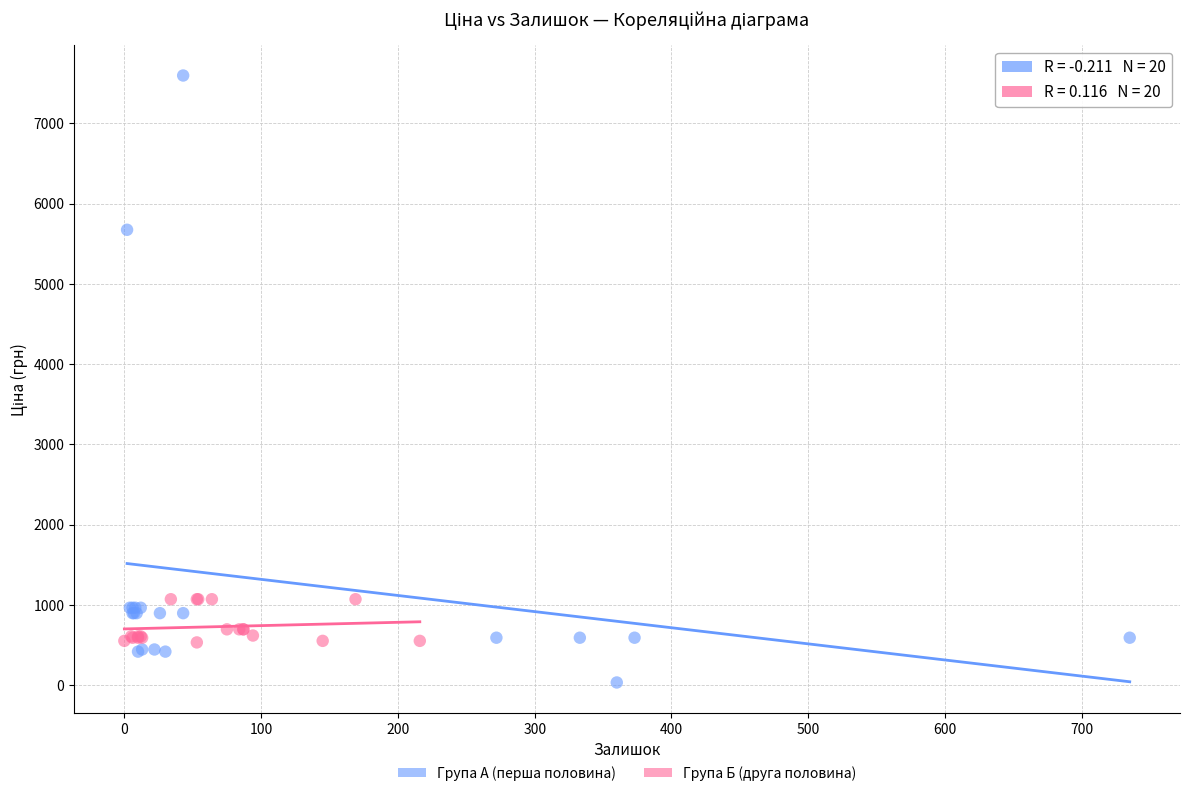

Which series contains the highest Y value?

Група А (перша половина)